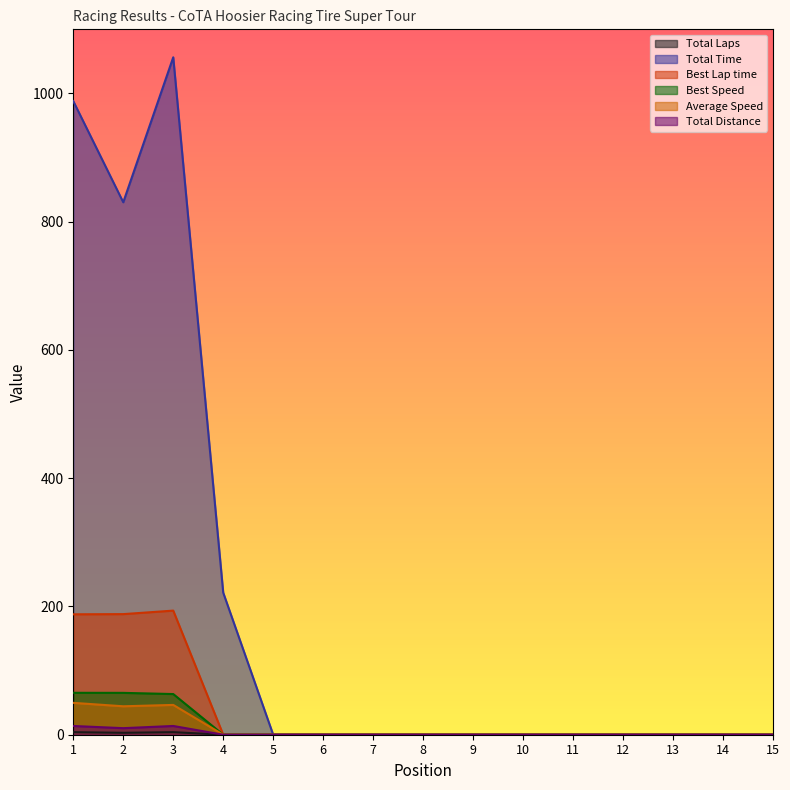

What are all the series names shown in the legend?

Total Laps, Total Time, Best Lap time, Best Speed, Average Speed, Total Distance